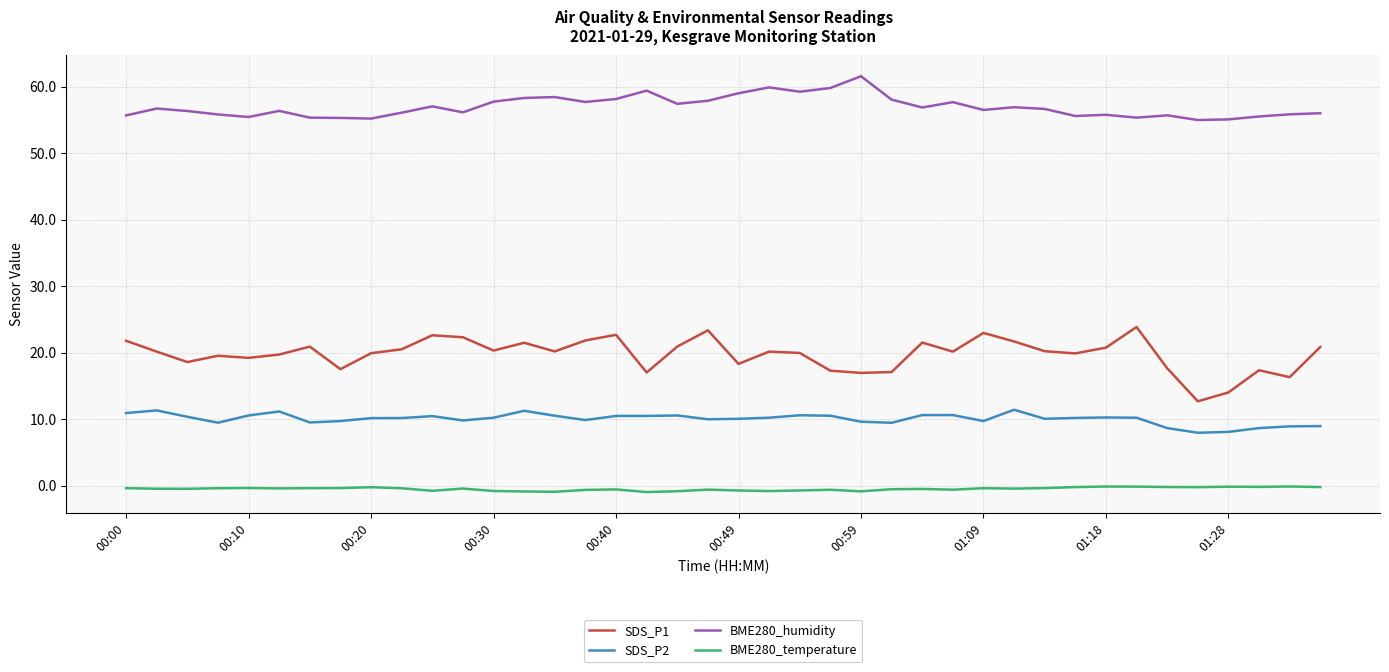

True or false: BME280_temperature and BME280_humidity intersect in this chart.

False